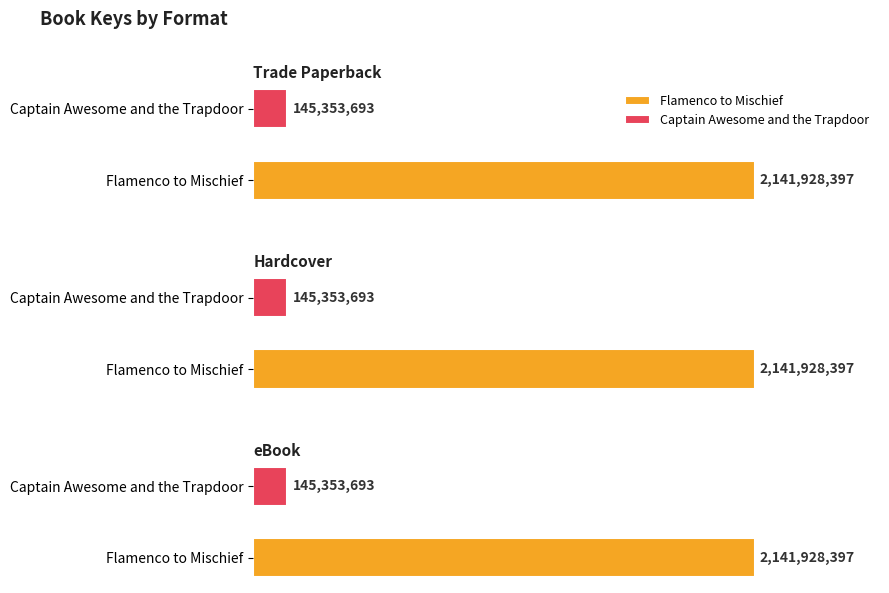

True or false: Trade Paperback has a value of 201637943 at Captain Awesome and the Trapdoor.

False